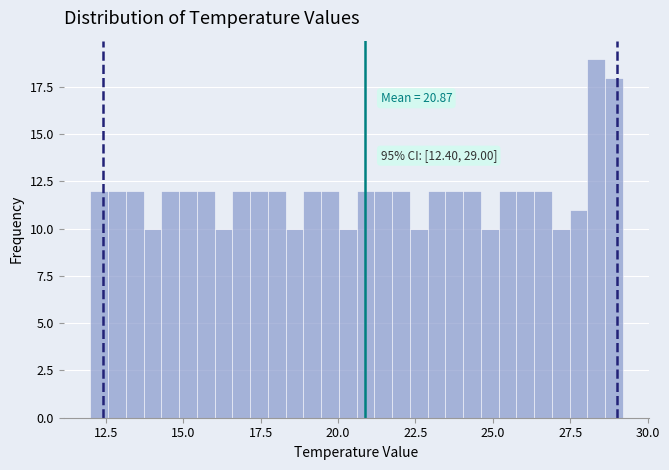

Around what value on the x-axis is the tallest bar? Give the approximate position of its centre, as read against the axis.

28.5